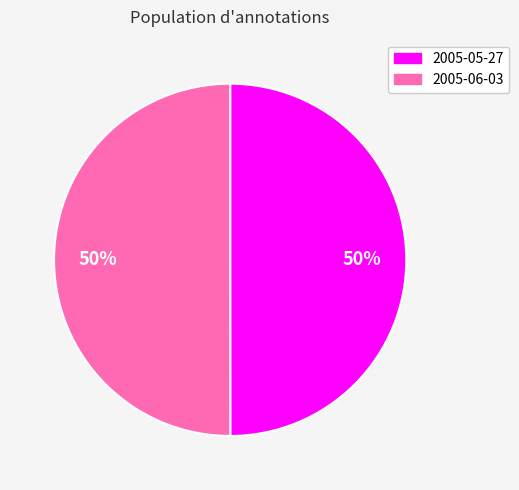

Do 2005-05-27 and 2005-06-03 together represent more than half of the pie?

Yes